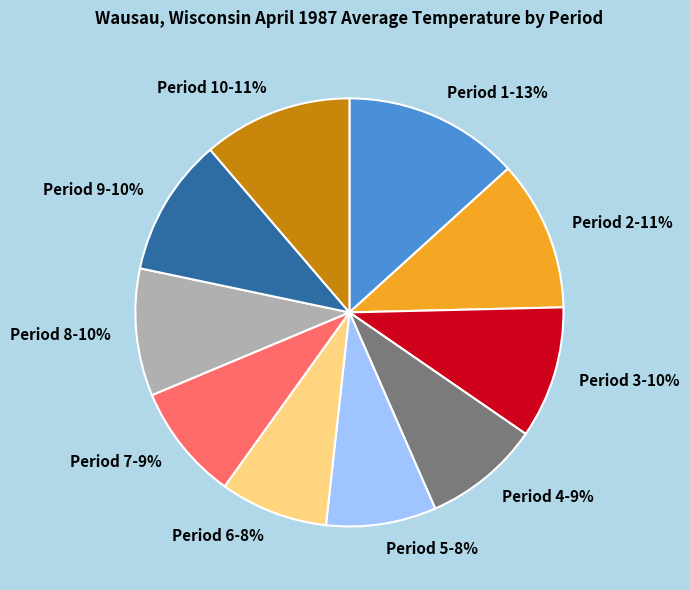

Is there any slice that represents more than half of the pie?

No